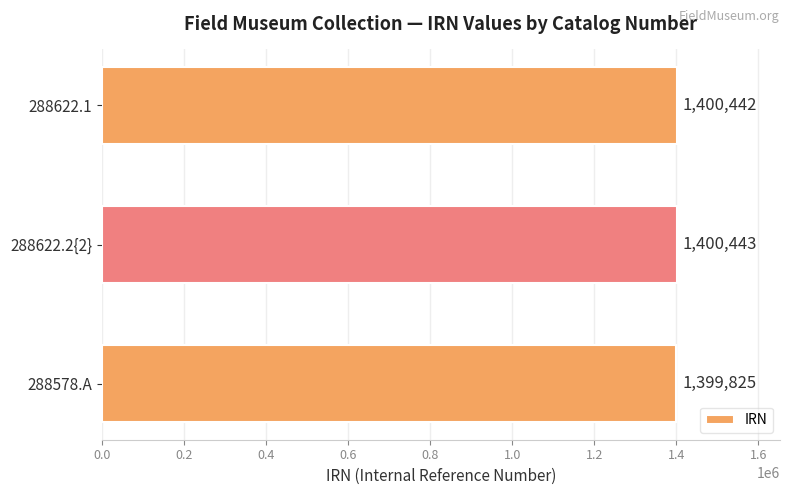

How many distinct data groups are displayed?

1